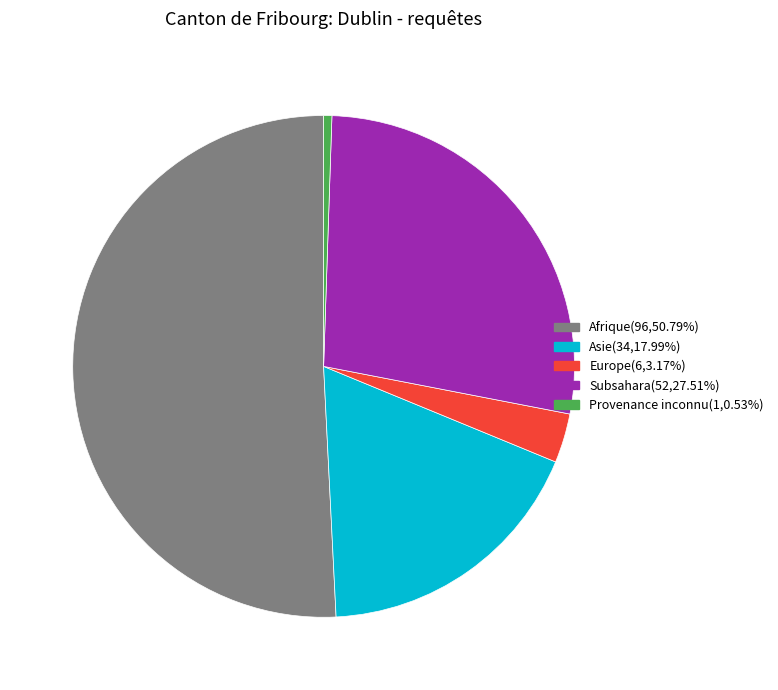

Is there a majority slice in this chart?

Yes